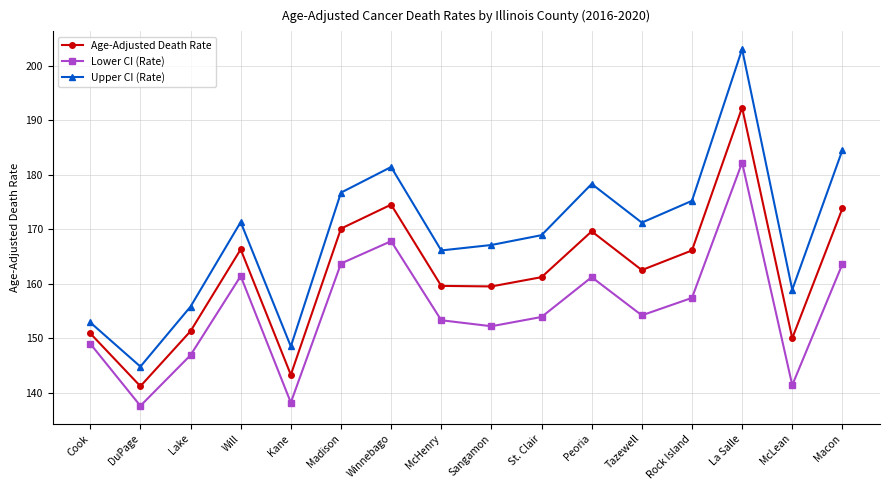

How many categories are shown in the chart?

16